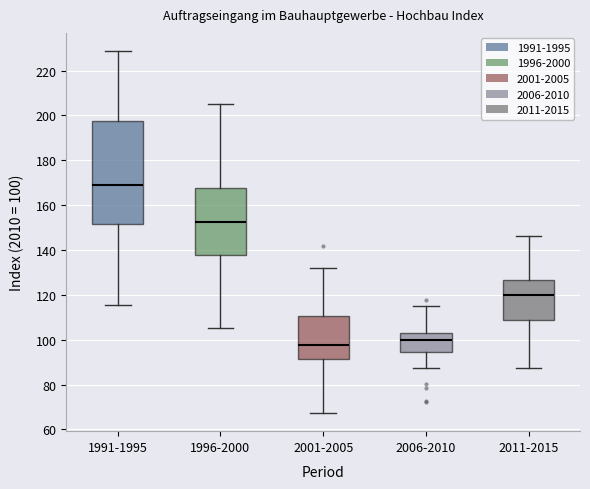

Which box's median line is the highest?

1991-1995